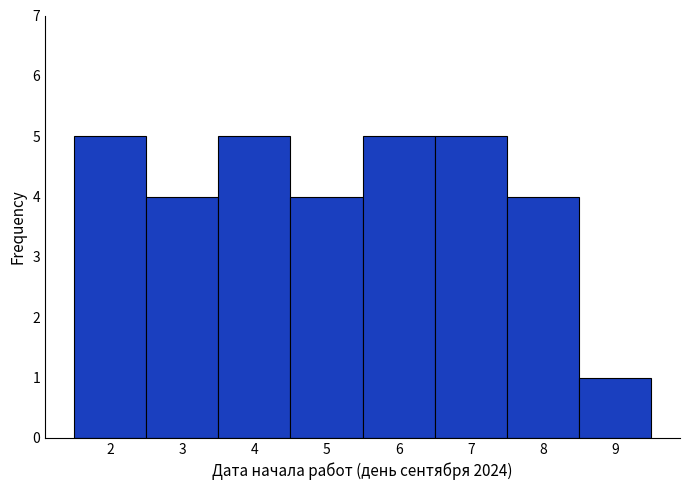

Reading left to right, list every bar in this chart as the range it spans on the x-axis followed by its height. The values are not printed on the chart, so give them approximately, as read against the axis.

1.5 to 2.5: 5
2.5 to 3.5: 4
3.5 to 4.5: 5
4.5 to 5.5: 4
5.5 to 6.5: 5
6.5 to 7.5: 5
7.5 to 8.5: 4
8.5 to 9.5: 1